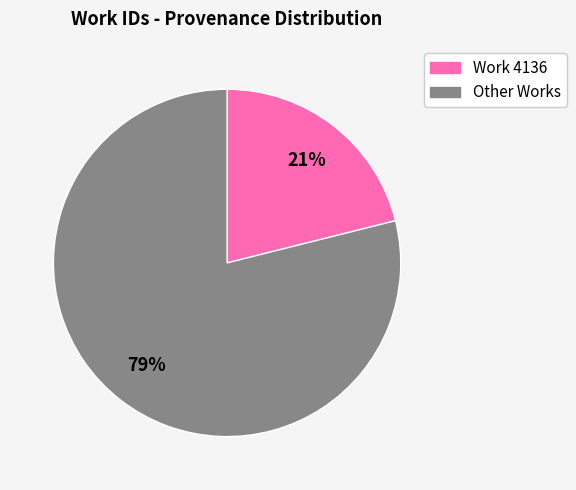

Is there any slice that represents more than half of the pie?

Yes